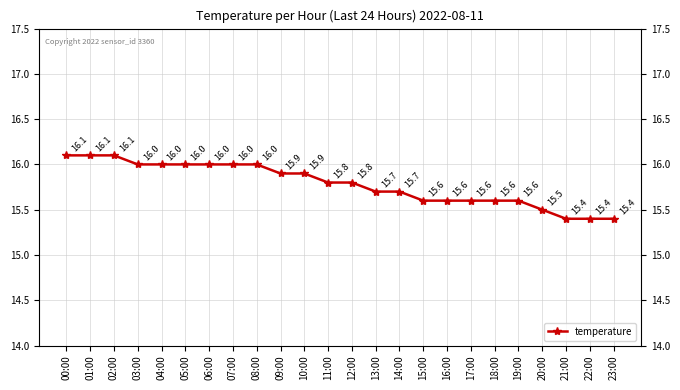

The value at 11:00 is 15.8. True or false?

True